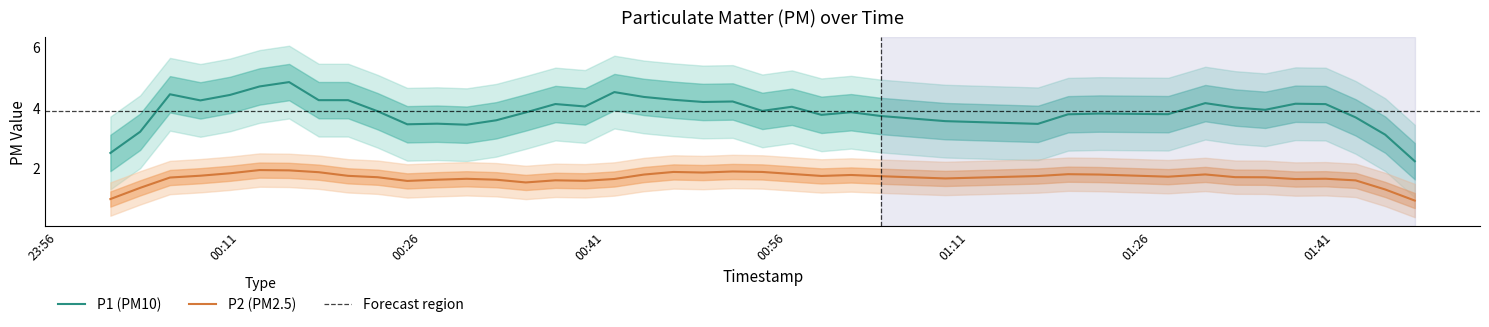

How many interior local valleys does the P2 (PM2.5) series have?

8